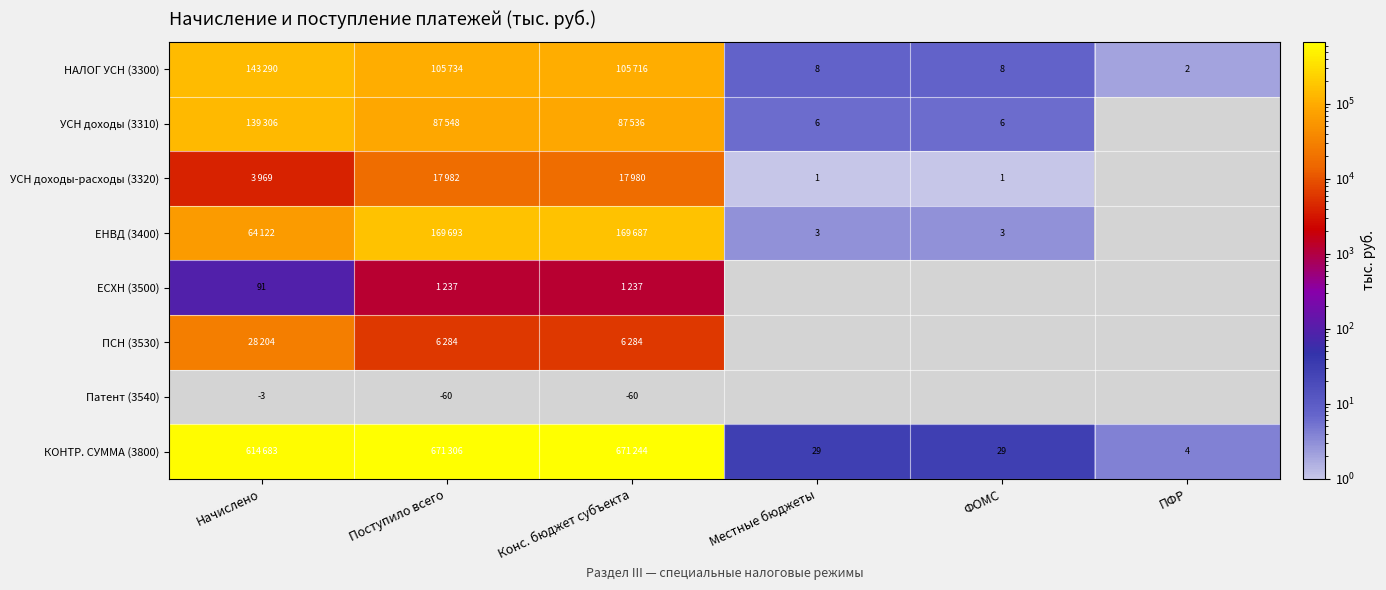

The value of НАЛОГ УСН (3300) at ФОМС is 8. True or false?

True